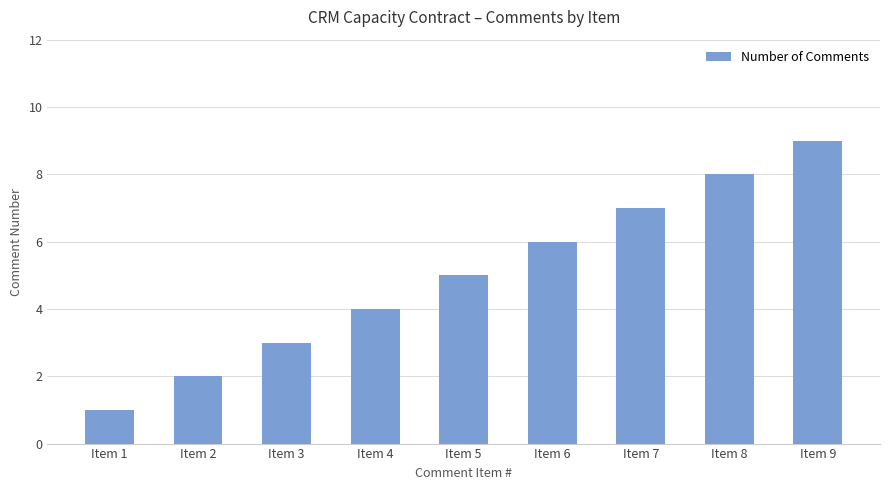

Count the values in the range 3 to 7.

5